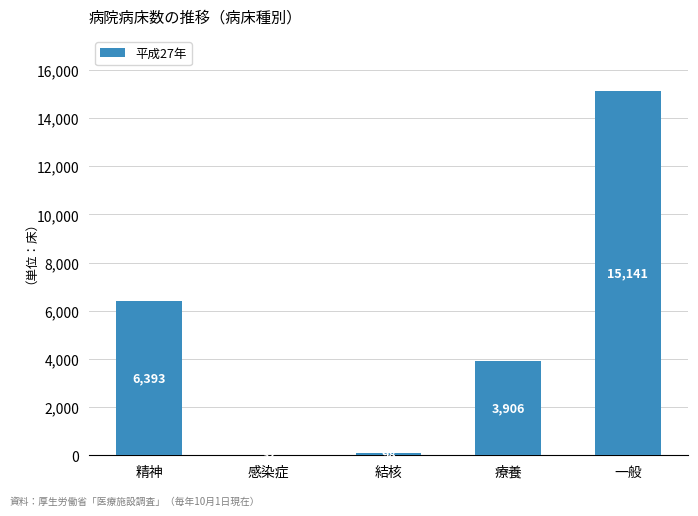

What is the change in value from 精神 to 療養?

-2487